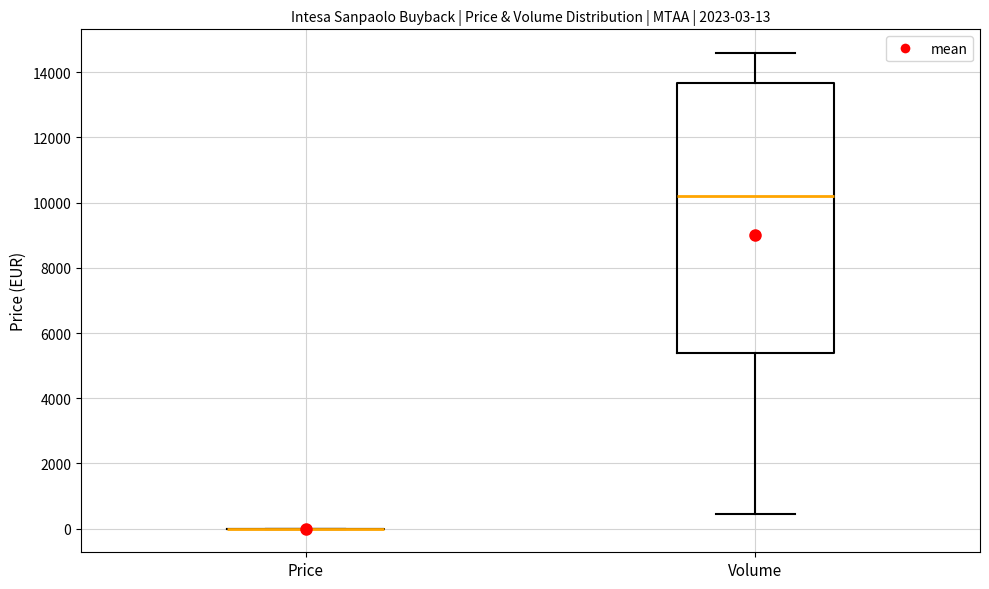

Comparing the boxes themselves (not the whiskers), which one is the tallest?

Volume